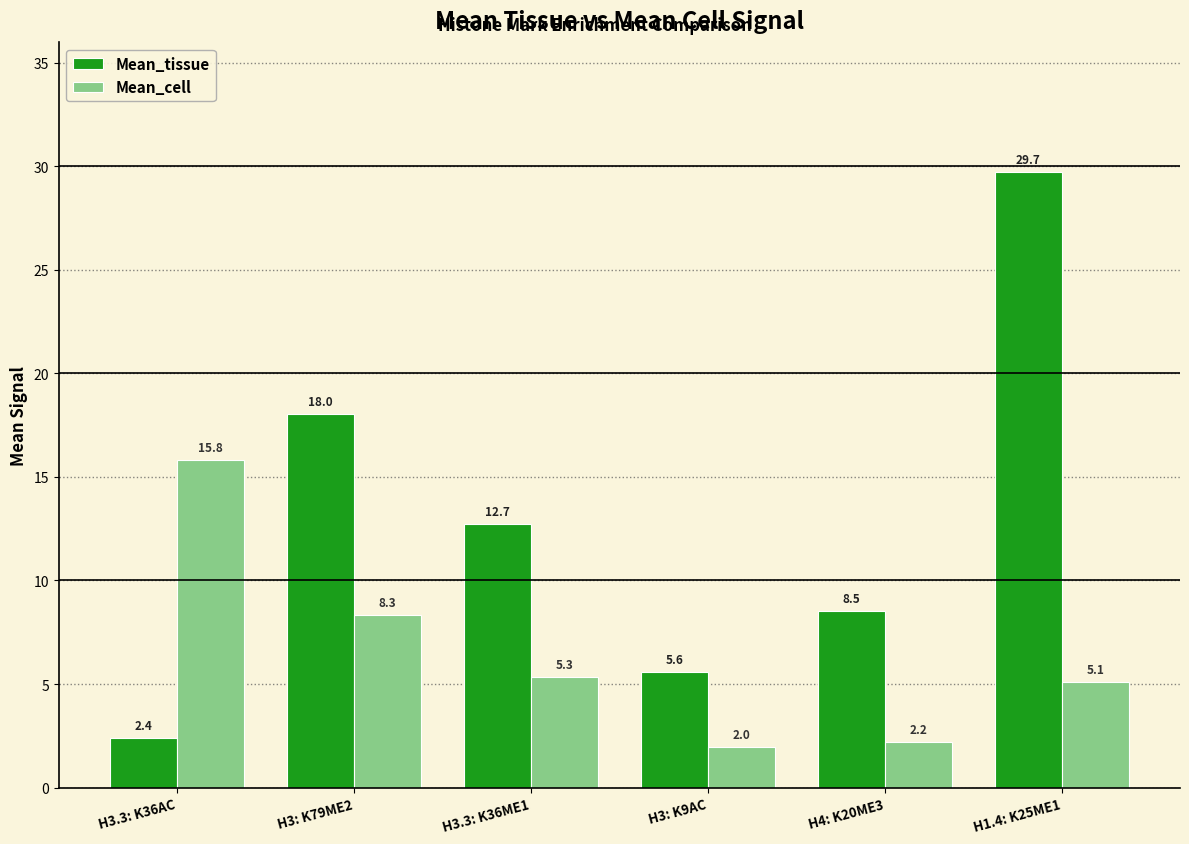

Which category has the lowest value in the Mean_tissue series?

H3.3: K36AC